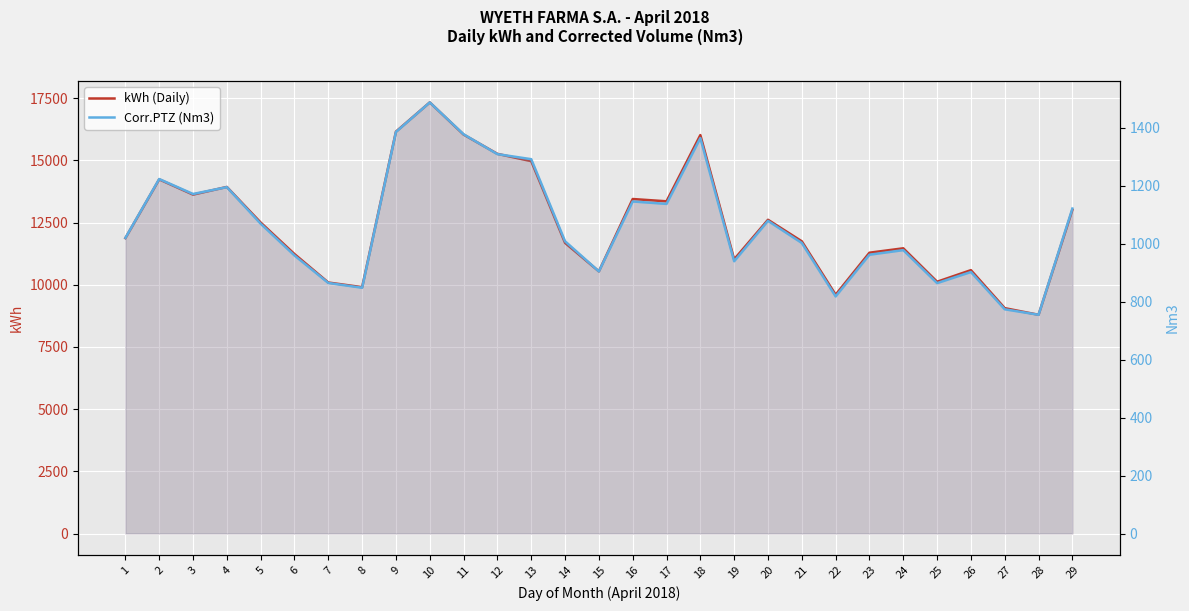

At which category does kWh (Daily) reach its first local valley?

3